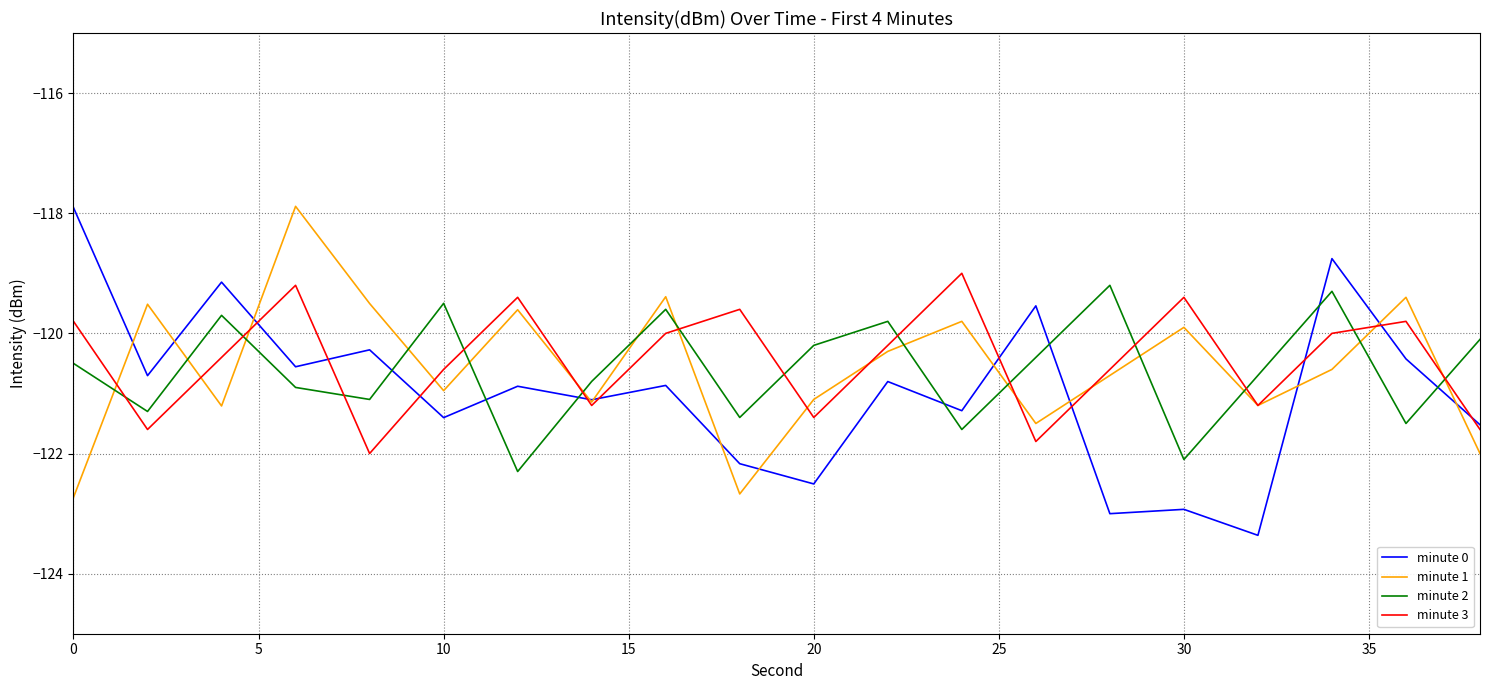

Which series ends up on top after the final intersection of minute 1 and minute 2?

minute 2